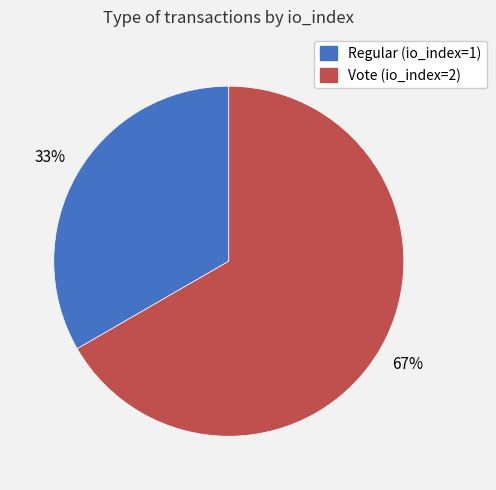

What is the smallest slice in the pie chart?

Regular (io_index=1)